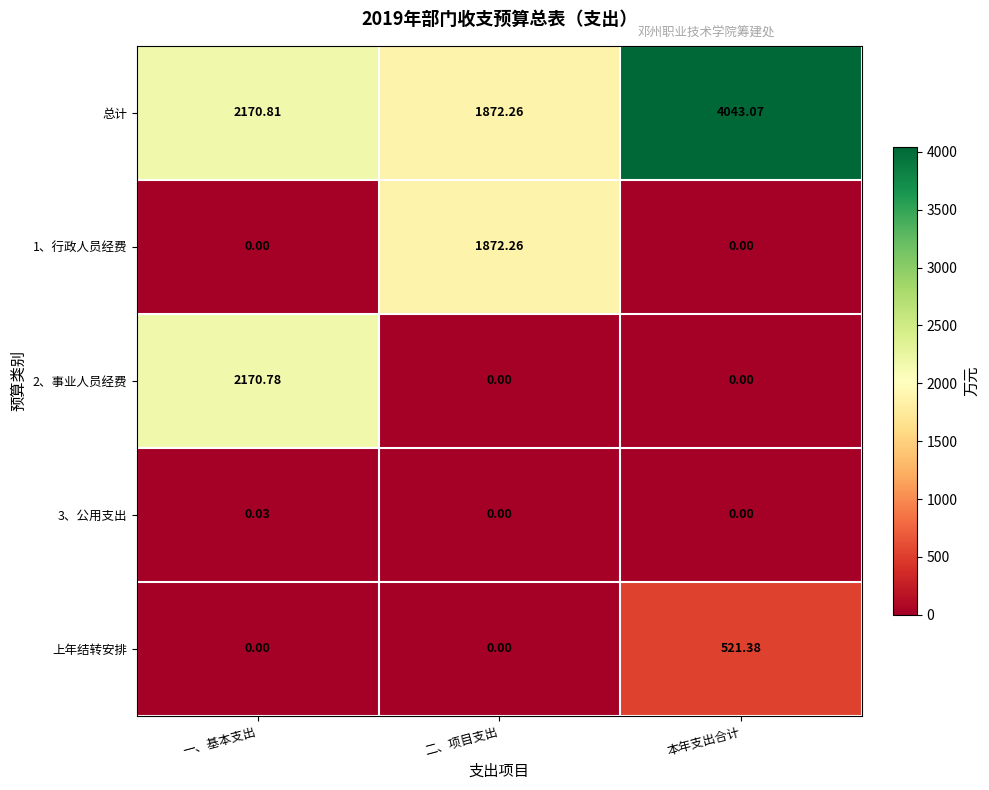

Where does the 总计 series first go above 2170?

一、基本支出